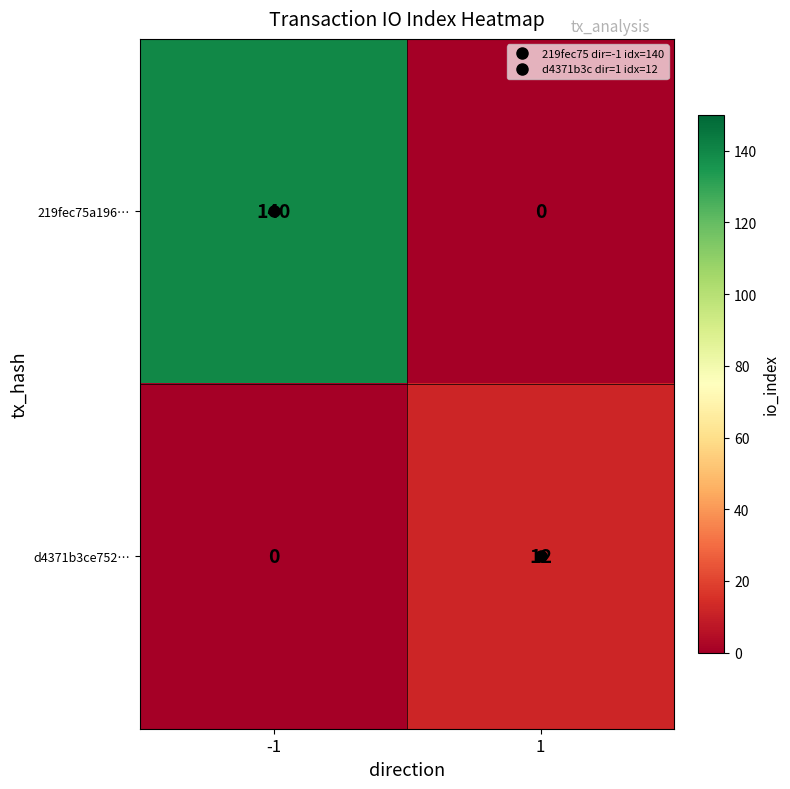

What is the average value of the 219fec75a196… series?

70